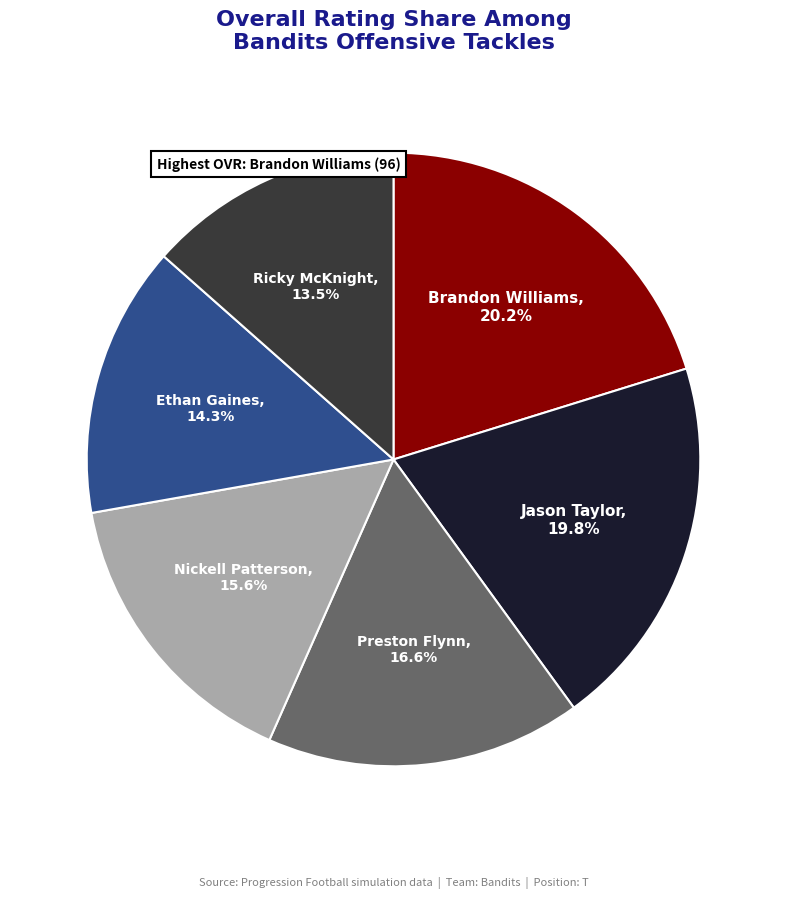

Does any single category account for the majority?

No